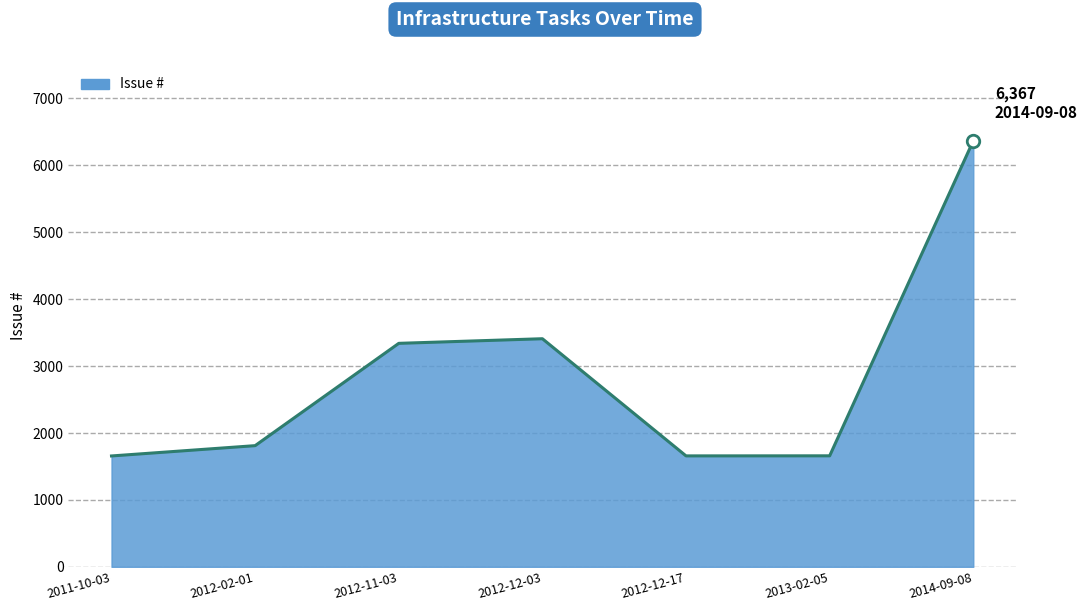

What position from the right is 2014-09-08?

1